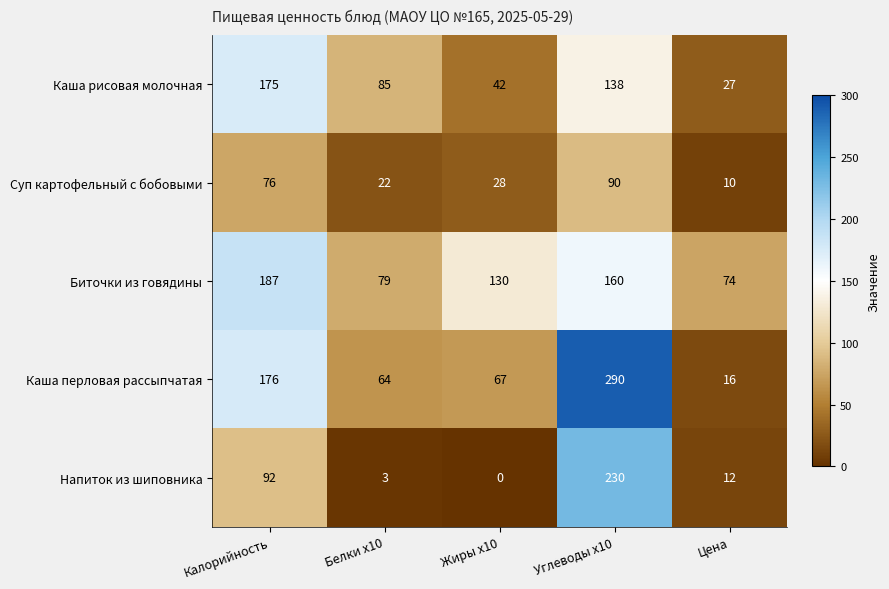

What is the difference between the highest and lowest values at Углеводы x10?

200